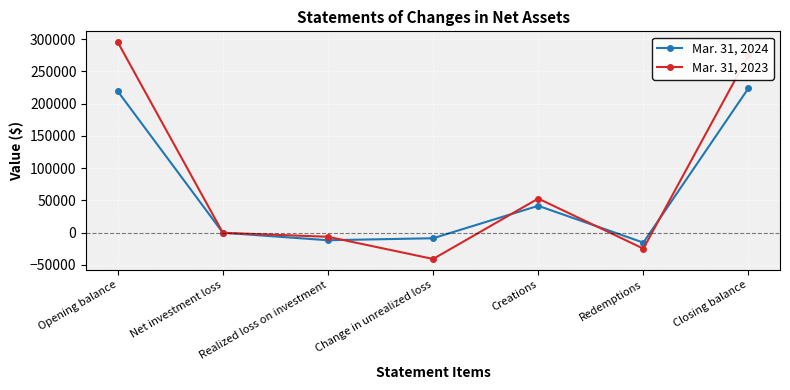

In Mar. 31, 2023, how many points are lower than both neighbors (excluding endpoints)?

2